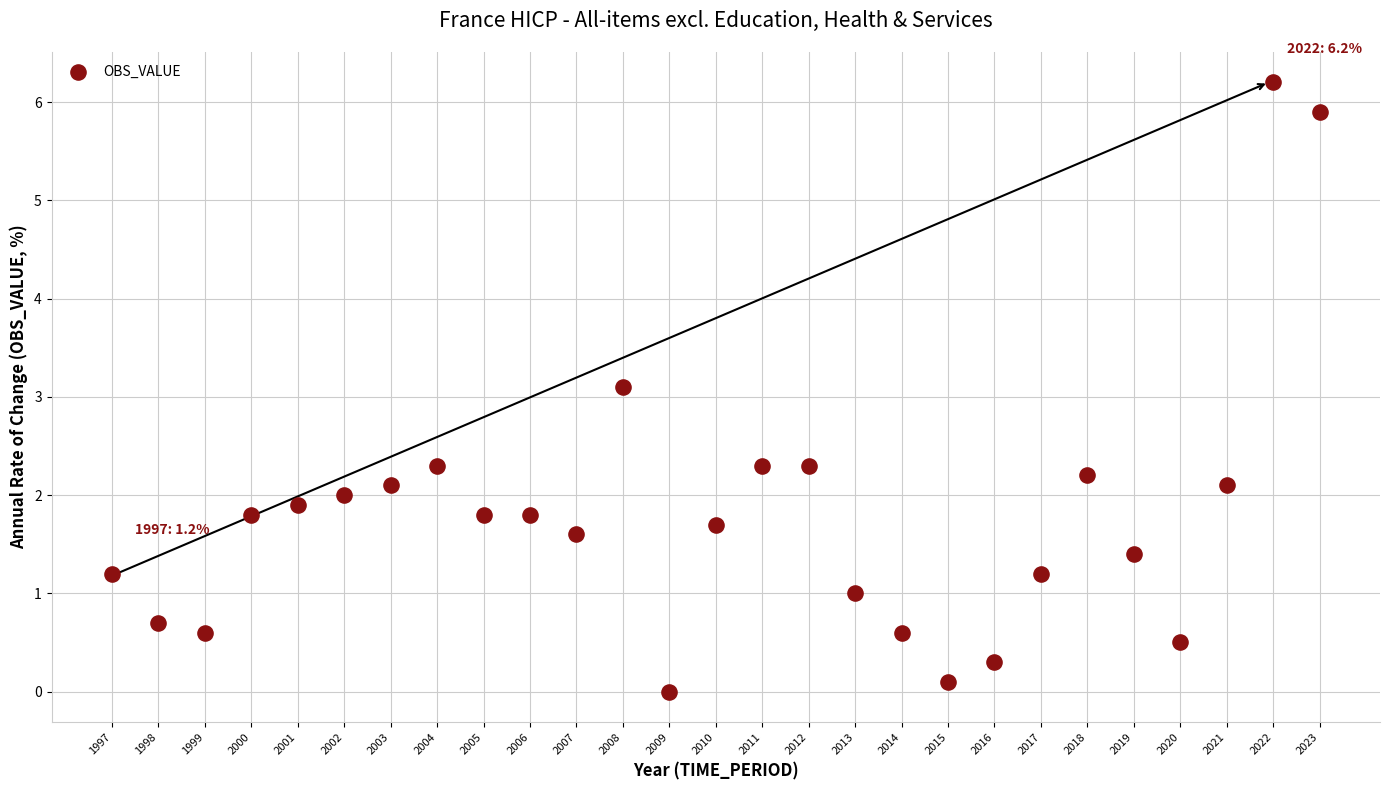

What Y value in the scatter plot is closest to 3?

3.1